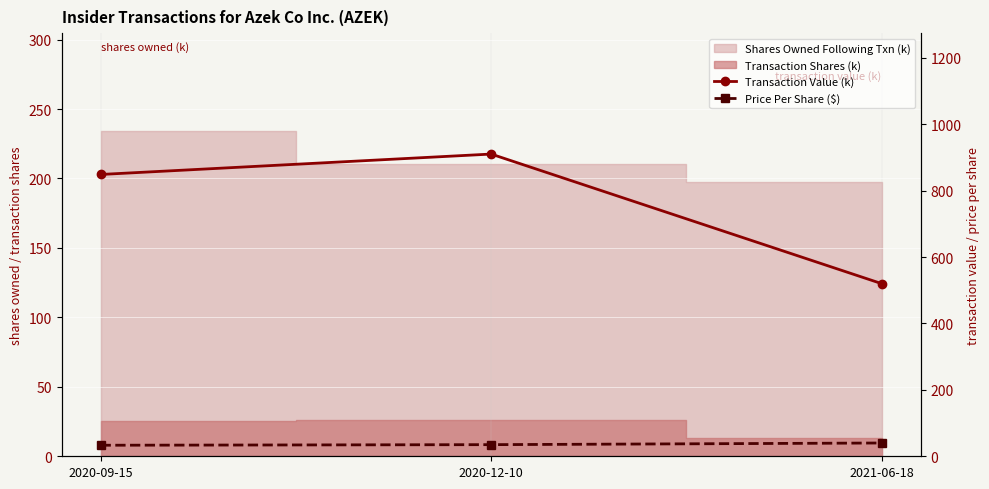

What is the highest value of the Transaction Value (k) series?

910.3